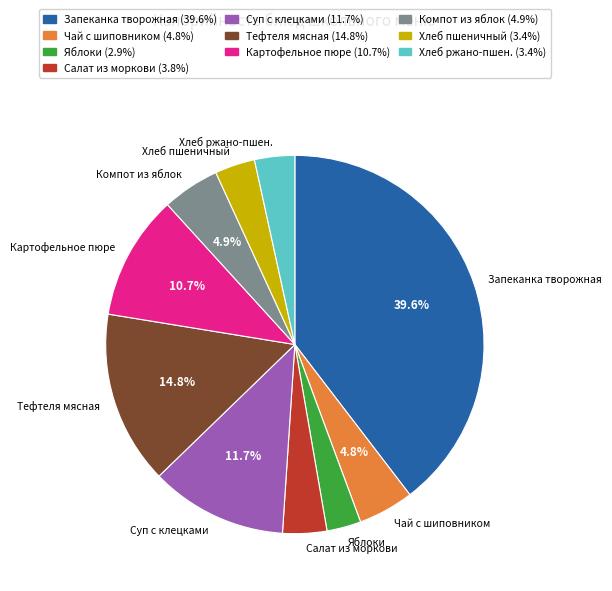

Does any single category account for the majority?

No